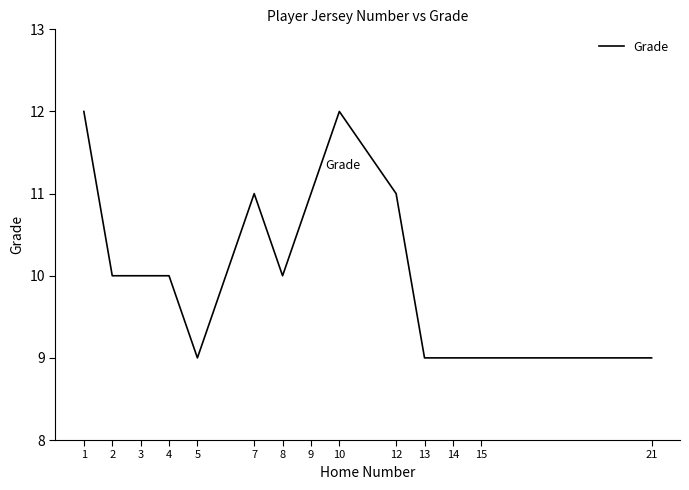

What is the minimum value shown in the chart?

9